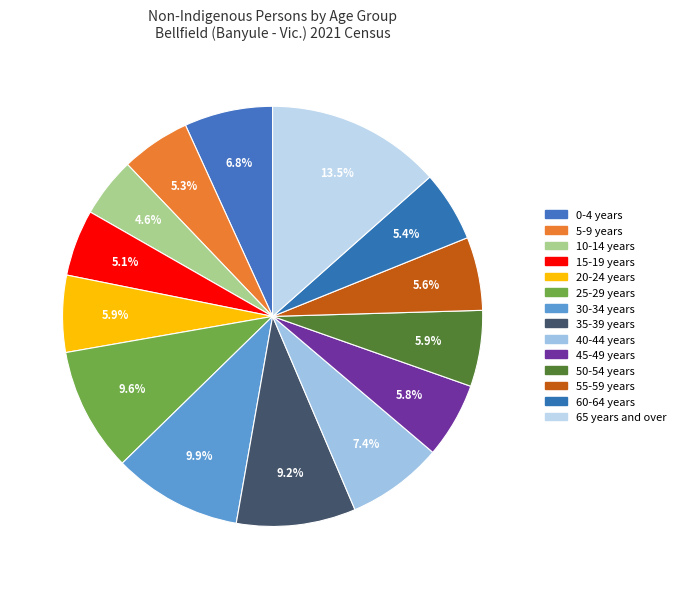

To the nearest percent, what portion does 50-54 years represent?

6%